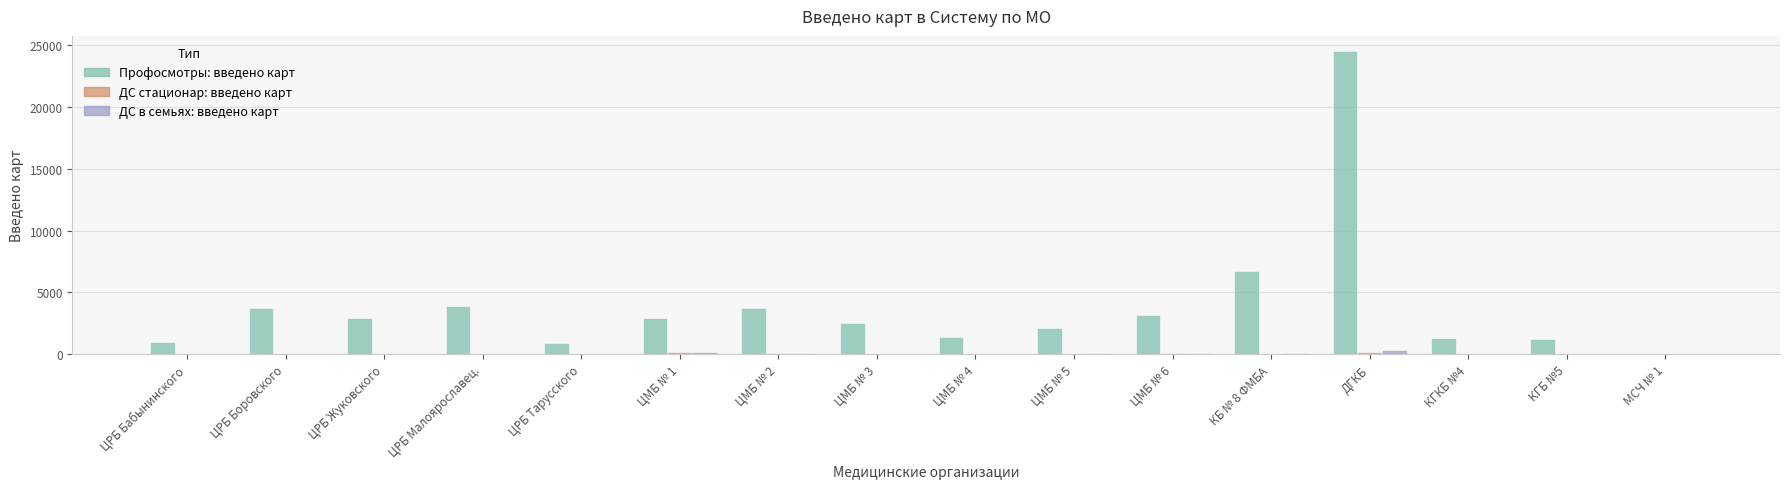

The Профосмотры: введено карт series shows 3888 at ЦРБ Малоярославец.. True or false?

True